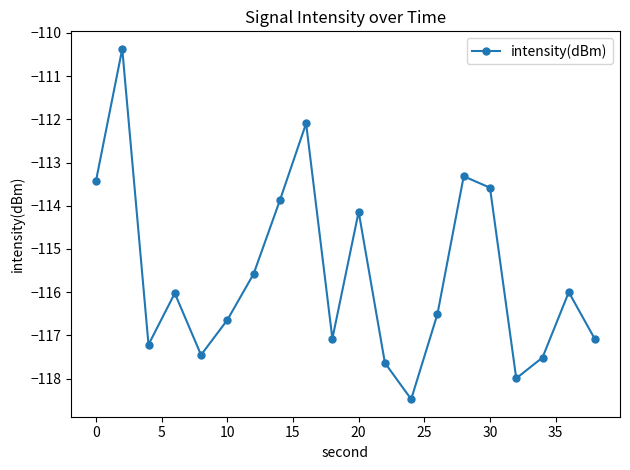

How many interior local peaks (higher than both neighbors) does the data have?

6